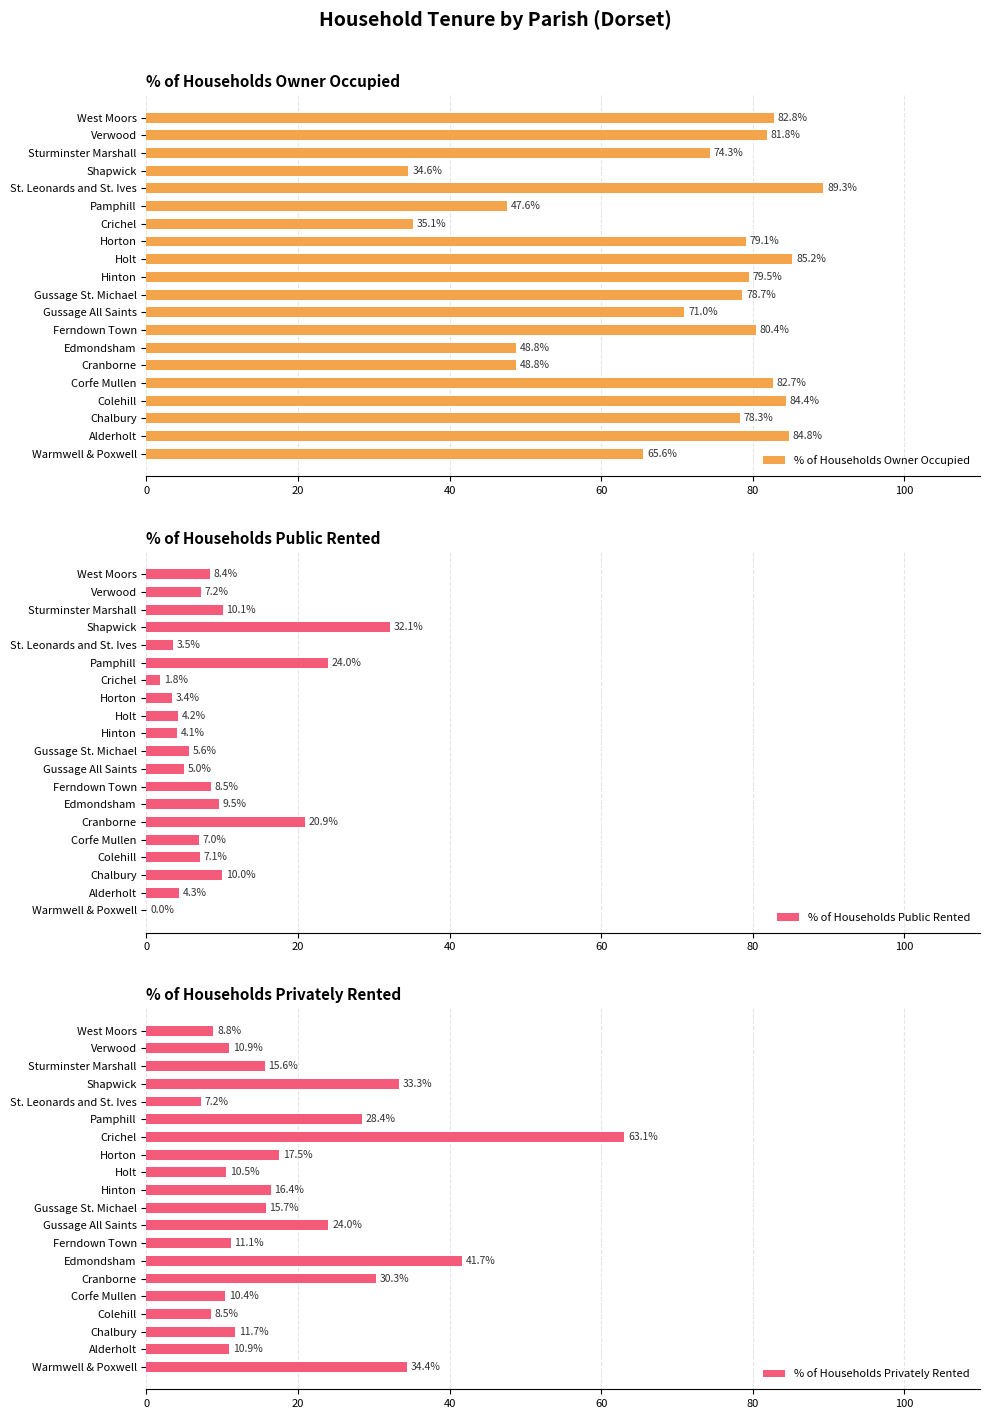

Read the % of Households Owner Occupied value at Pamphill.

47.6